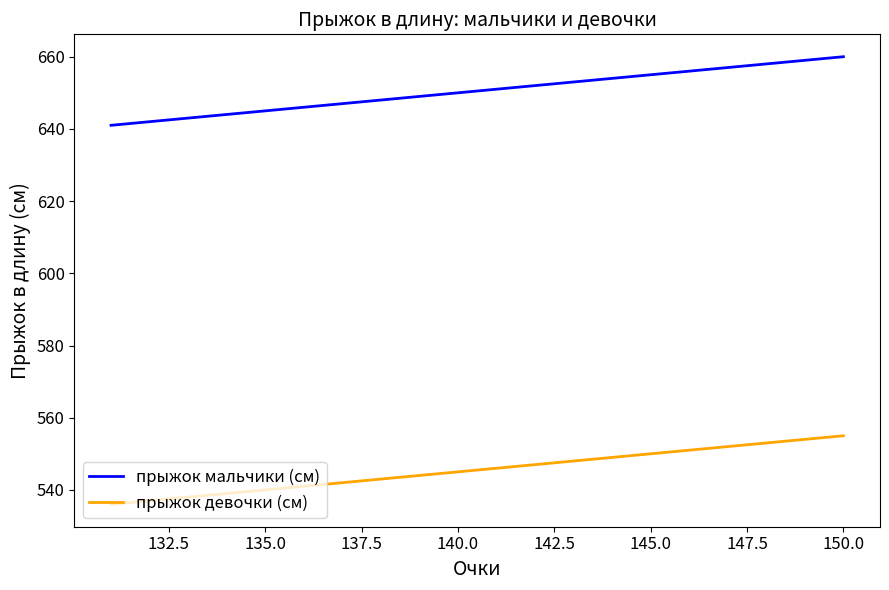

True or false: прыжок мальчики (см) has a value of 456 at 150.0.

False